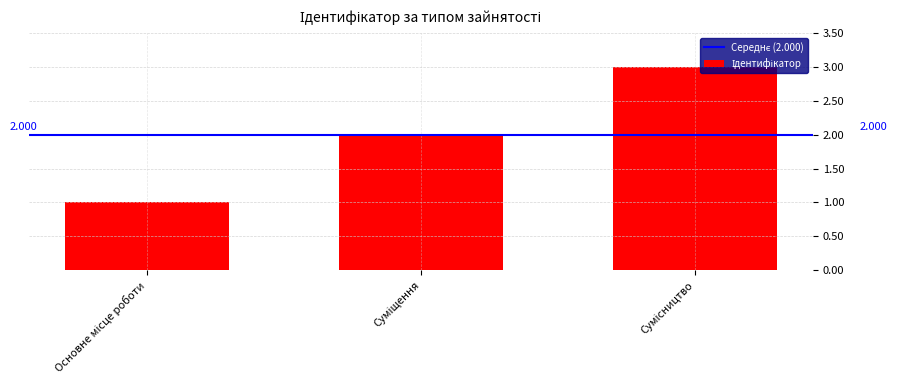

What is the label of the 2nd bar from the right?

Суміщення